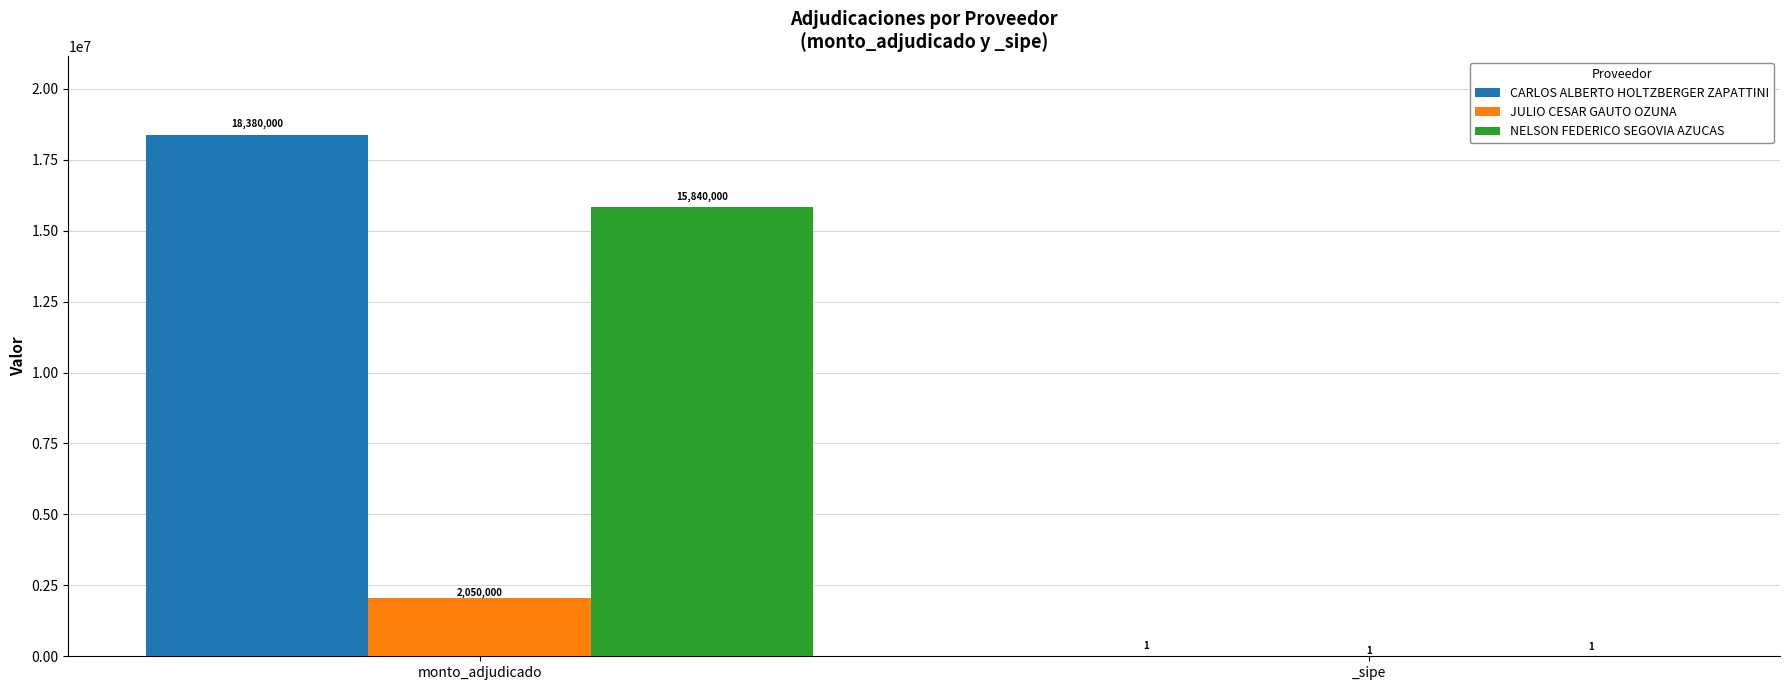

What is the sum of all CARLOS ALBERTO HOLTZBERGER ZAPATTINI values?

18380001